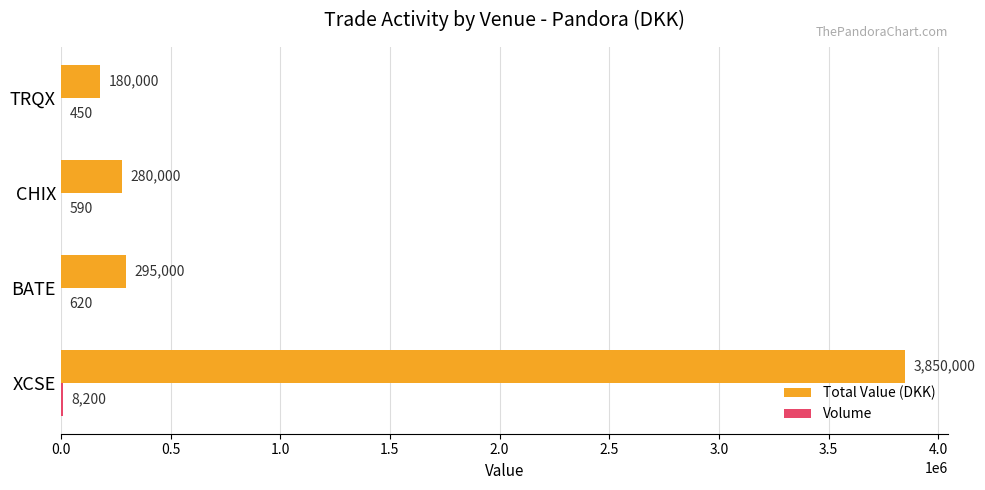

Which series changed the most between XCSE and CHIX?

Total Value (DKK)